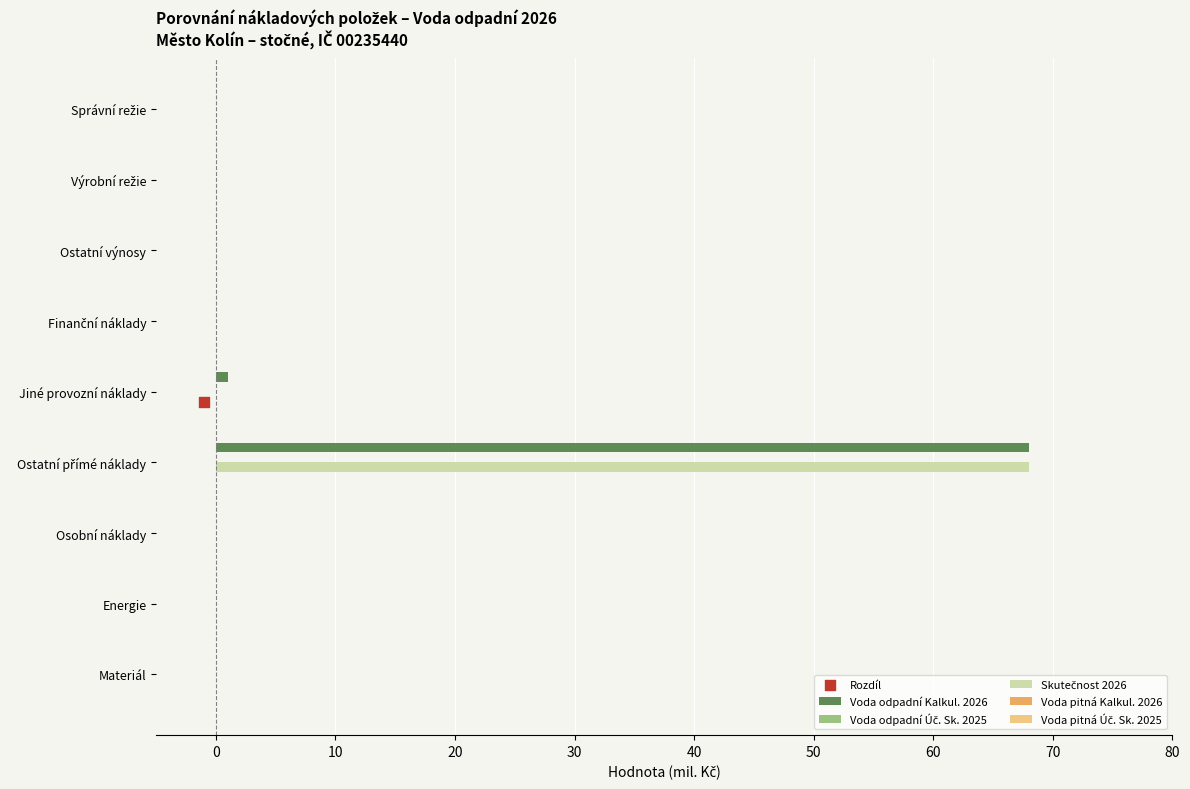

Which series has the largest Y range (max minus min)?

Voda odpadní Kalkul. 2026